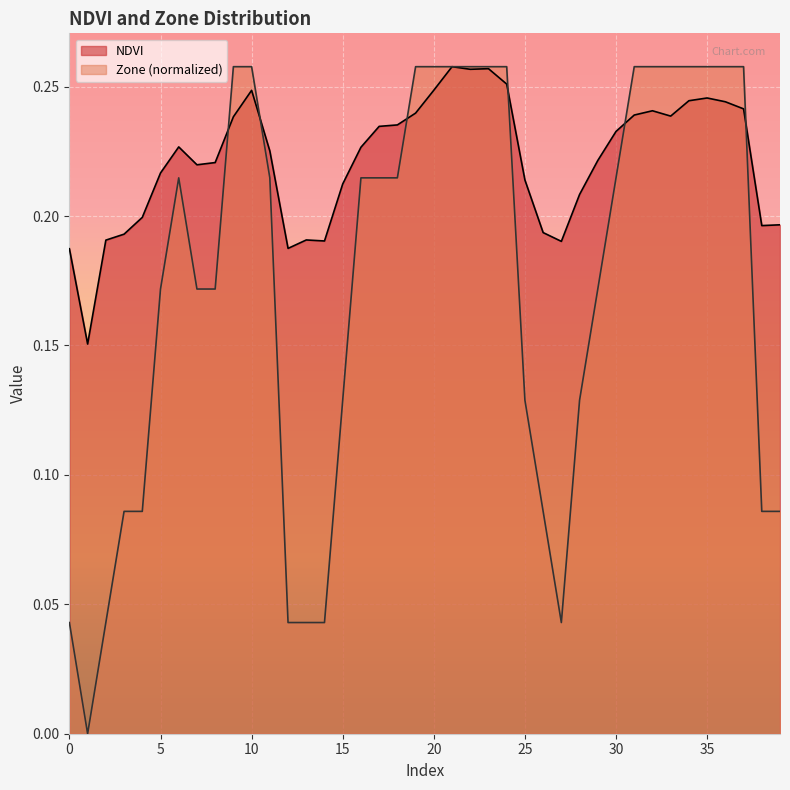

Which series has the widest spread of values?

Zone (normalized)